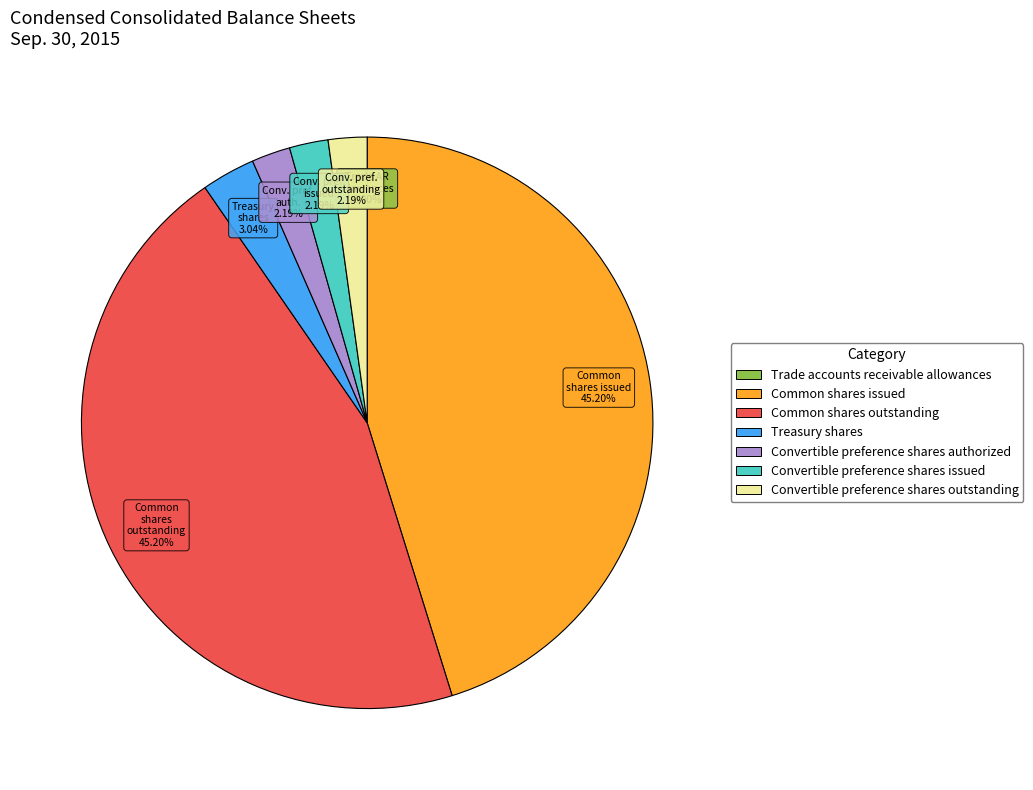

To the nearest percent, what portion does Common shares issued represent?

45%